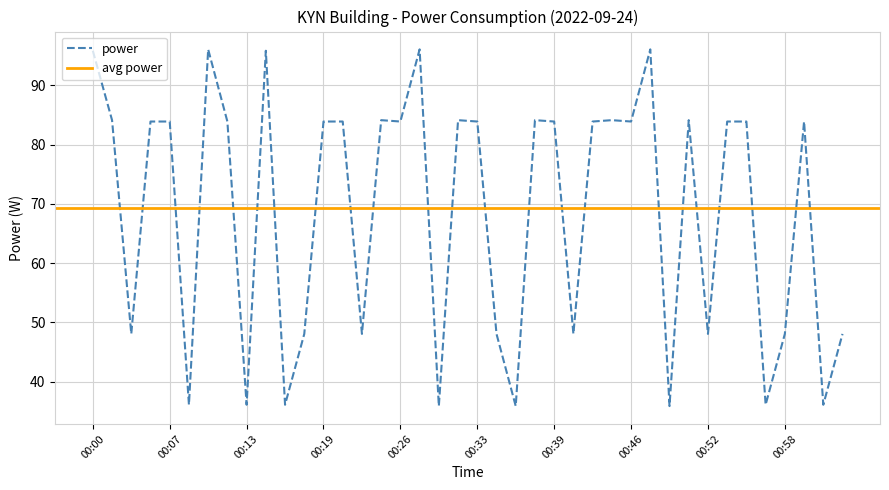

Reading left to right, extract all data points from this chart.

00:00=95.9	00:02=84.1	00:03=48.0	00:05=83.9	00:07=83.9	00:08=36.1	00:10=96.1	00:12=83.9	00:13=36.1	00:15=95.9	00:16=36.1	00:17=48.0	00:19=83.9	00:21=83.9	00:22=48.0	00:24=84.1	00:26=83.9	00:28=96.1	00:29=35.9	00:31=84.1	00:33=83.9	00:34=48.0	00:35=35.9	00:37=84.1	00:39=83.9	00:40=48.0	00:42=83.9	00:44=84.1	00:46=83.9	00:48=96.1	00:49=35.9	00:51=84.1	00:52=48.0	00:54=83.9	00:56=83.9	00:57=36.1	00:58=48.0	01:00=83.9	01:01=36.1	01:02=48.0